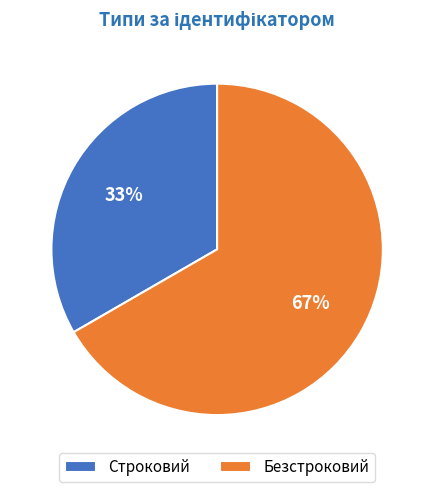

Rank the categories by value from highest to lowest.

Безстроковий, Строковий